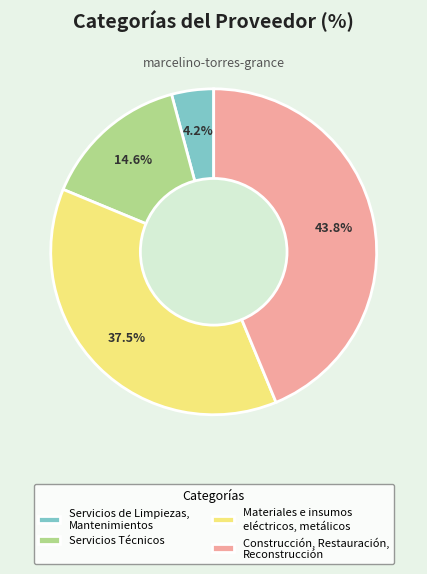

What percentage is the Servicios Técnicos slice, to the nearest percent?

15%